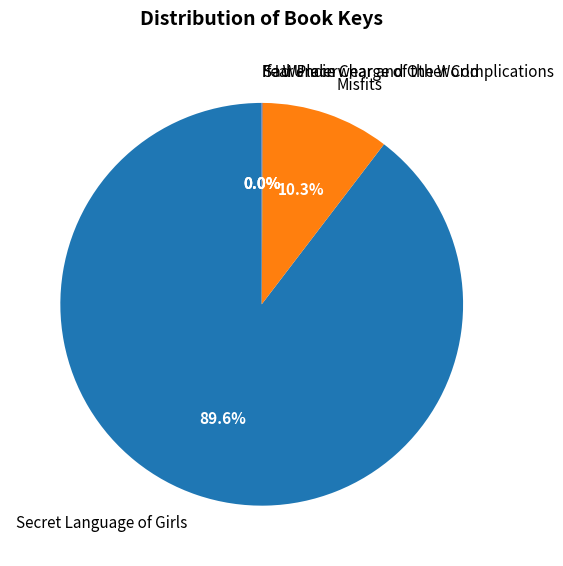

To the nearest percent, what is the average slice percentage?

20%